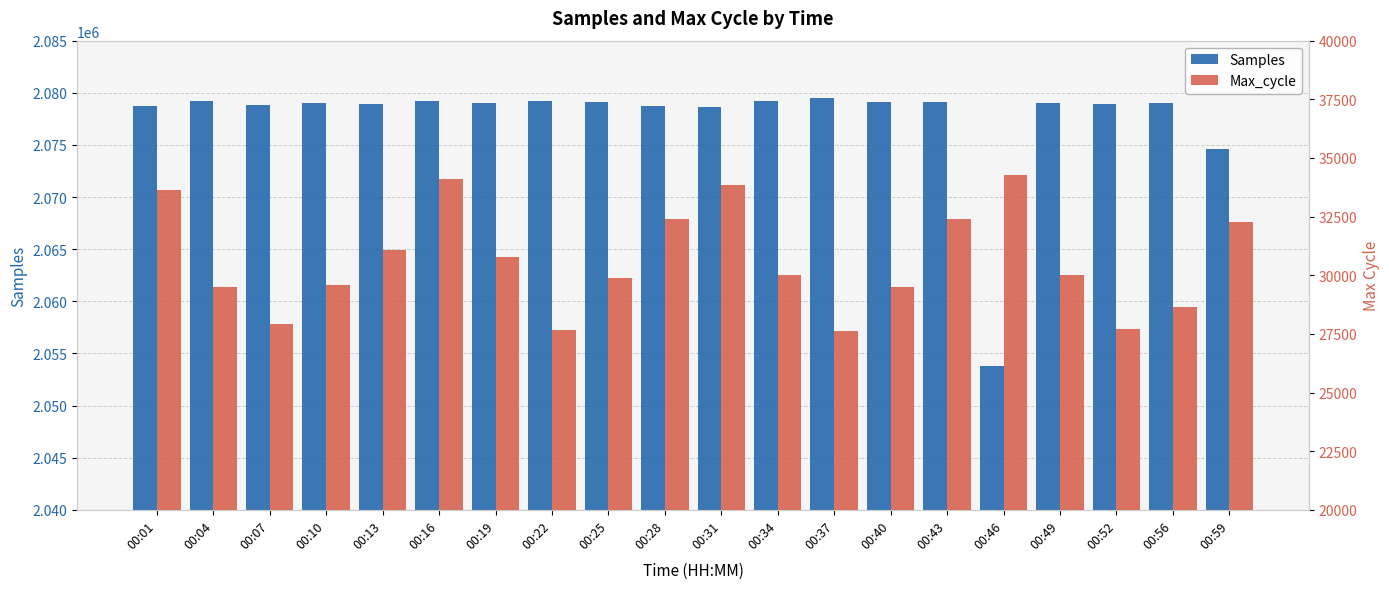

Where does the Samples series first go above 2079038?

00:04